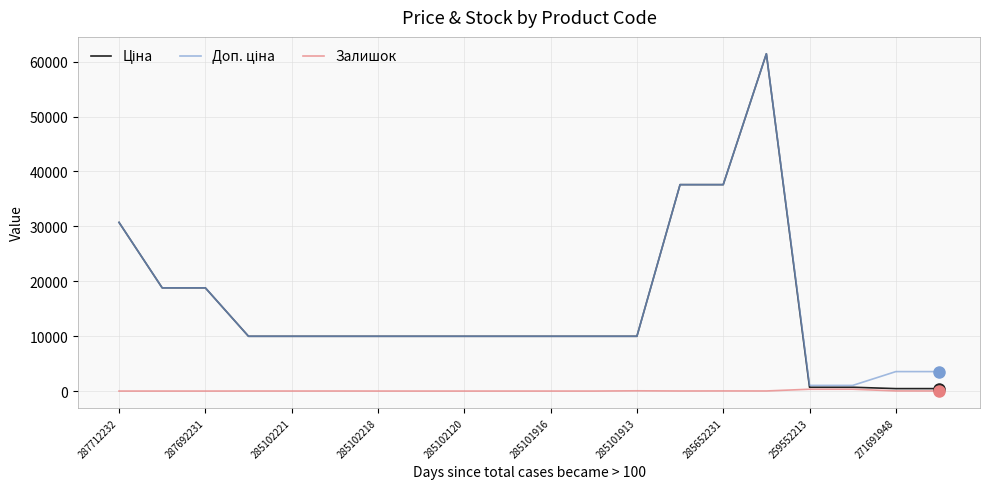

Does the chart display data point markers on the line(s)?

No